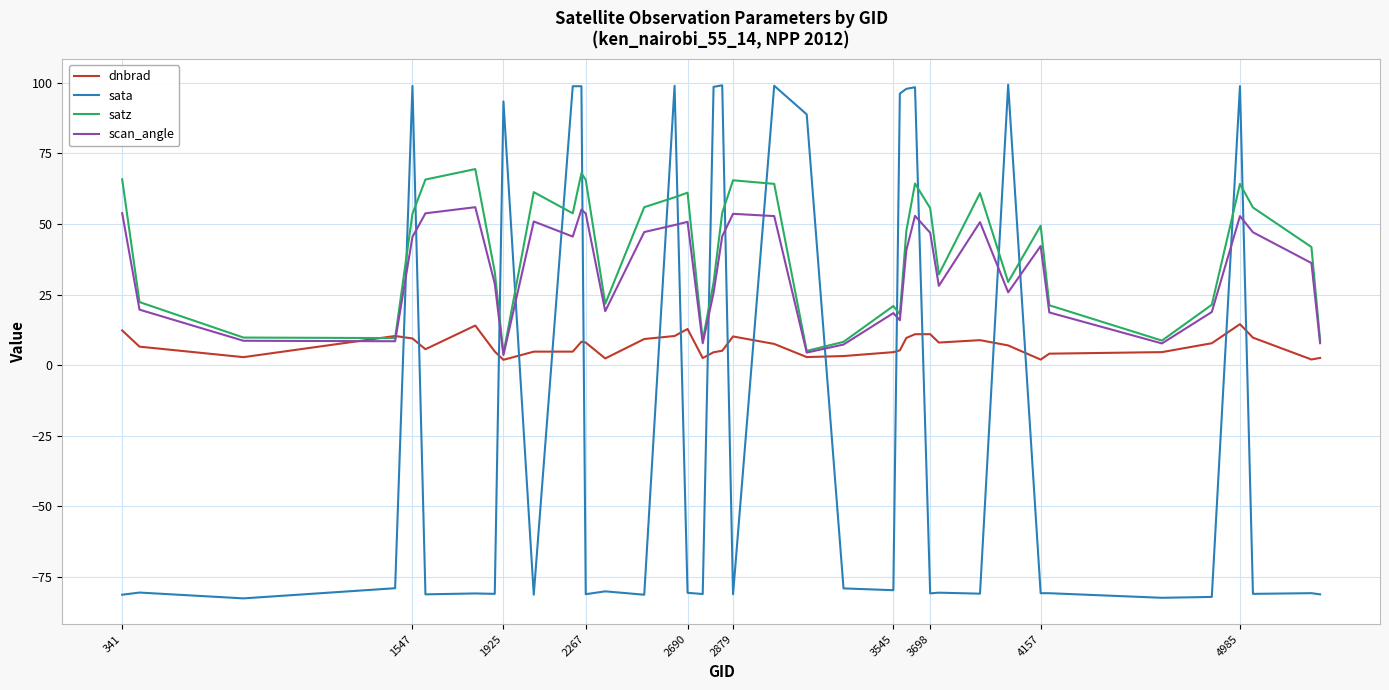

Rank the series by their maximum value, from highest to lowest.

sata, satz, scan_angle, dnbrad